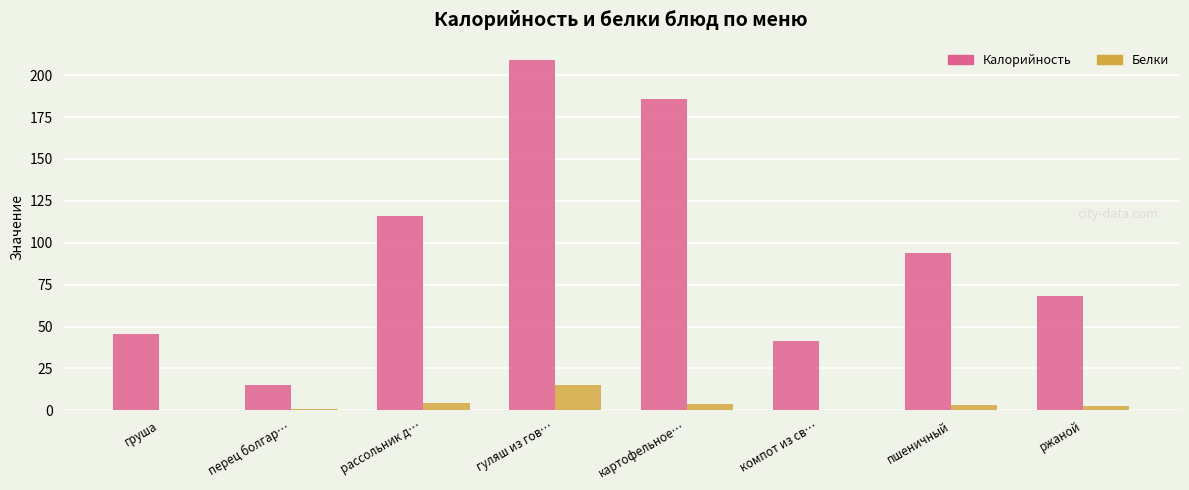

How many data points in Калорийность are above 93?

4